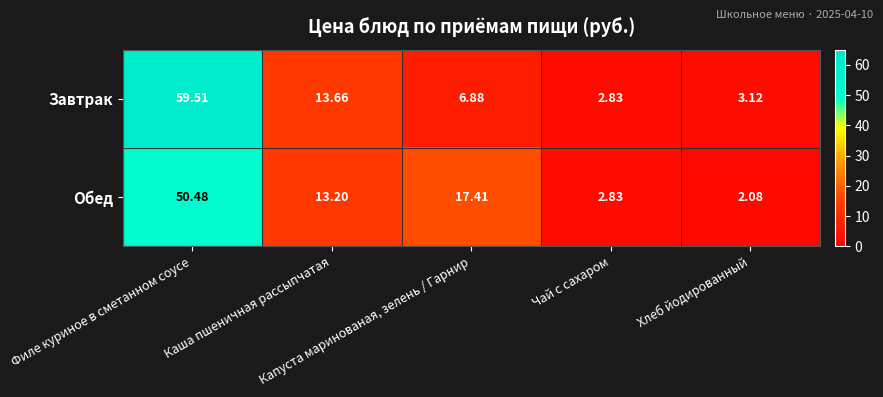

At Хлеб йодированный, list the series in order from smallest to largest.

Обед, Завтрак